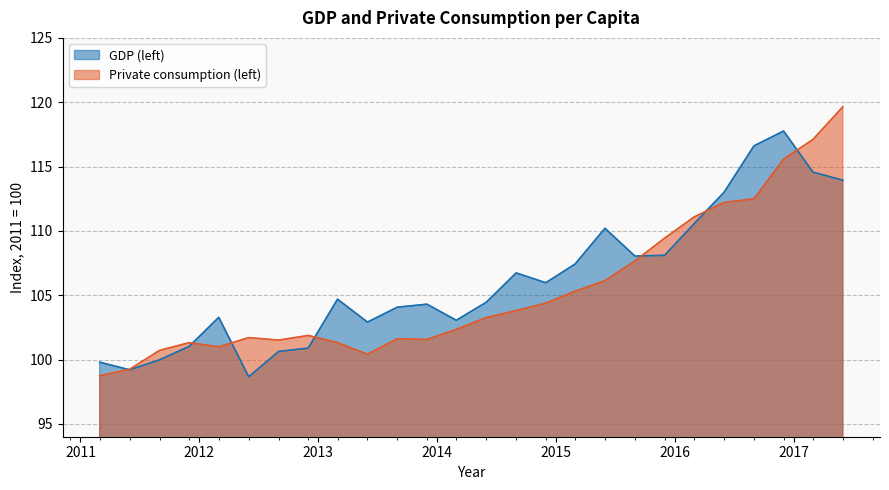

In GDP (left), how many points are higher than both neighbors (excluding endpoints)?

6